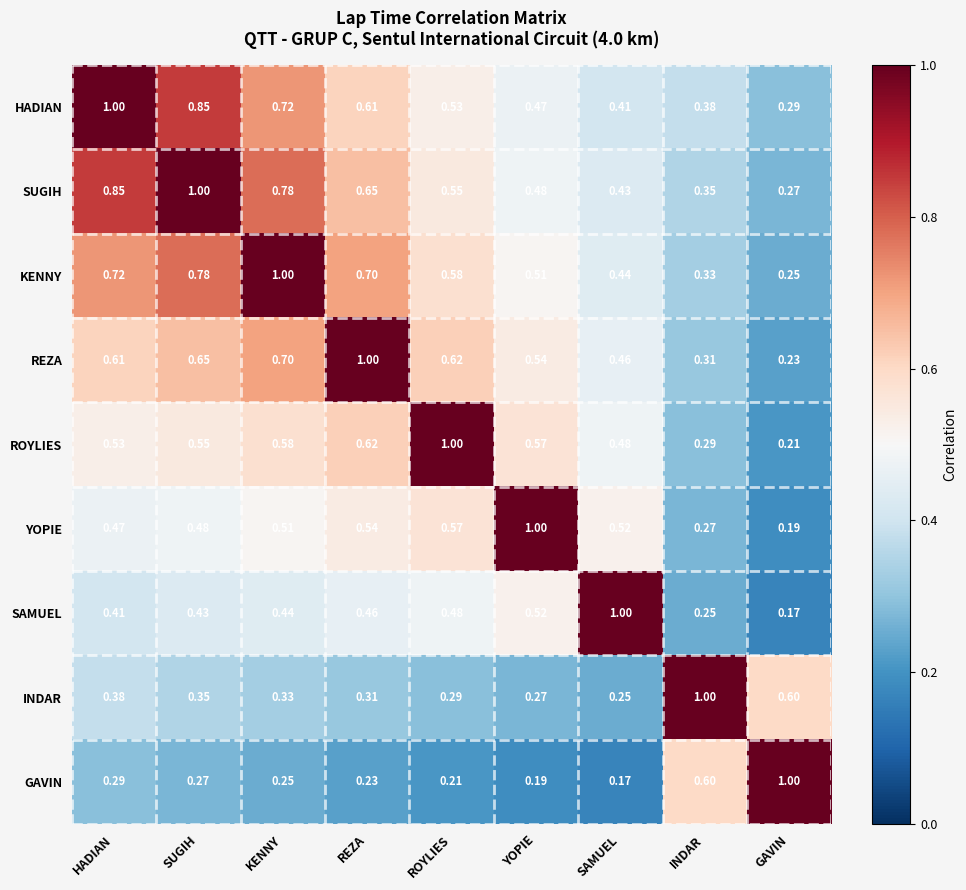

Rank the series at INDAR from highest to lowest value.

INDAR, GAVIN, HADIAN, SUGIH, KENNY, REZA, ROYLIES, YOPIE, SAMUEL